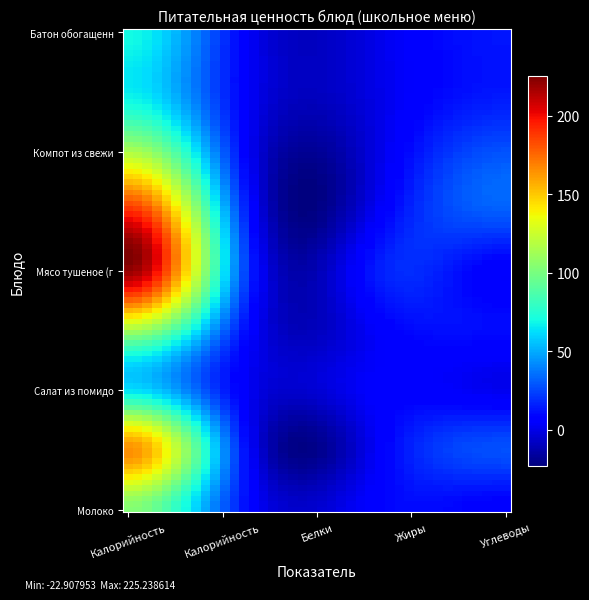

What is the maximum value shown in the chart?

220.0